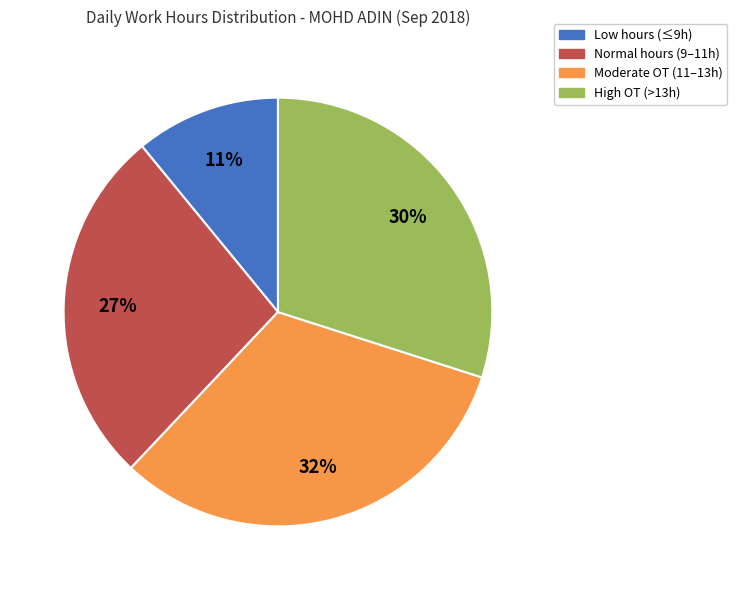

To the nearest percent, what is the average slice percentage?

25%